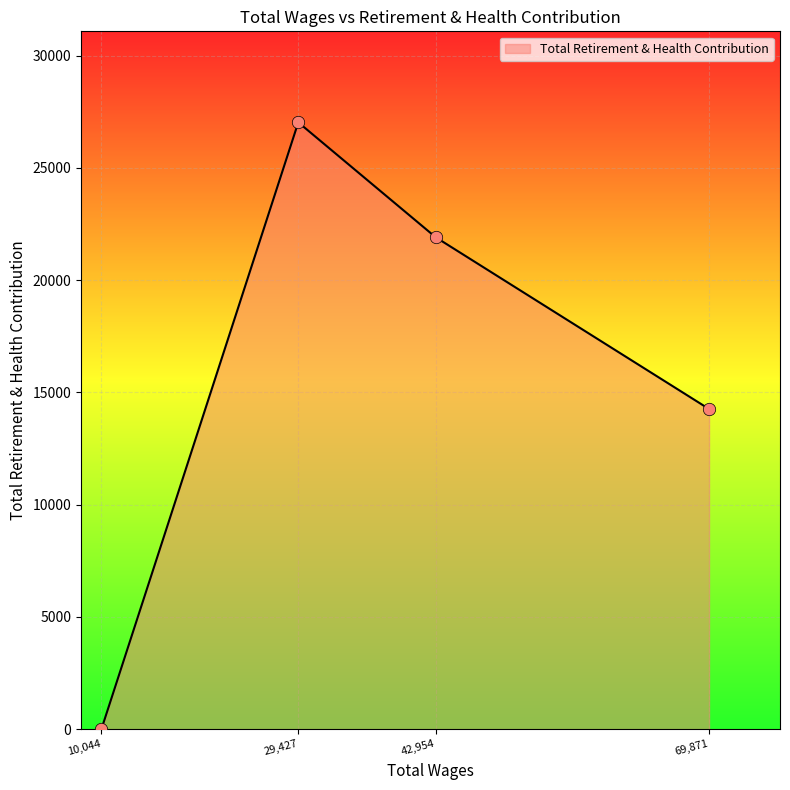

What is the change in value from 69871.0 to 29427.0?

+12770